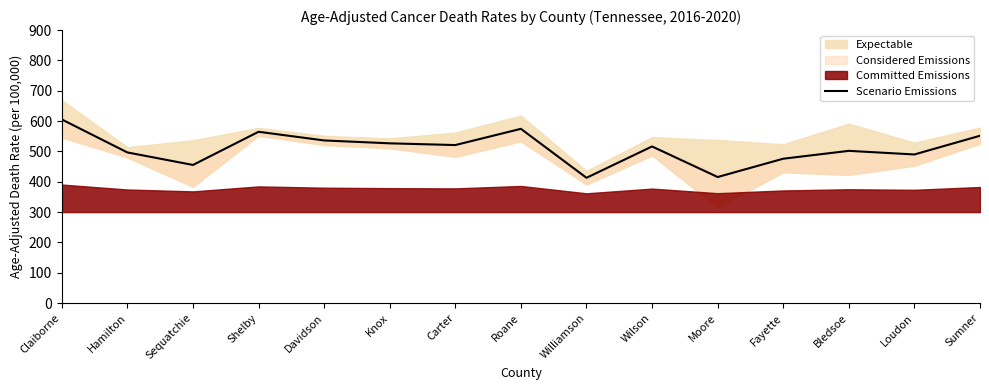

How many lines are shown in the chart?

1